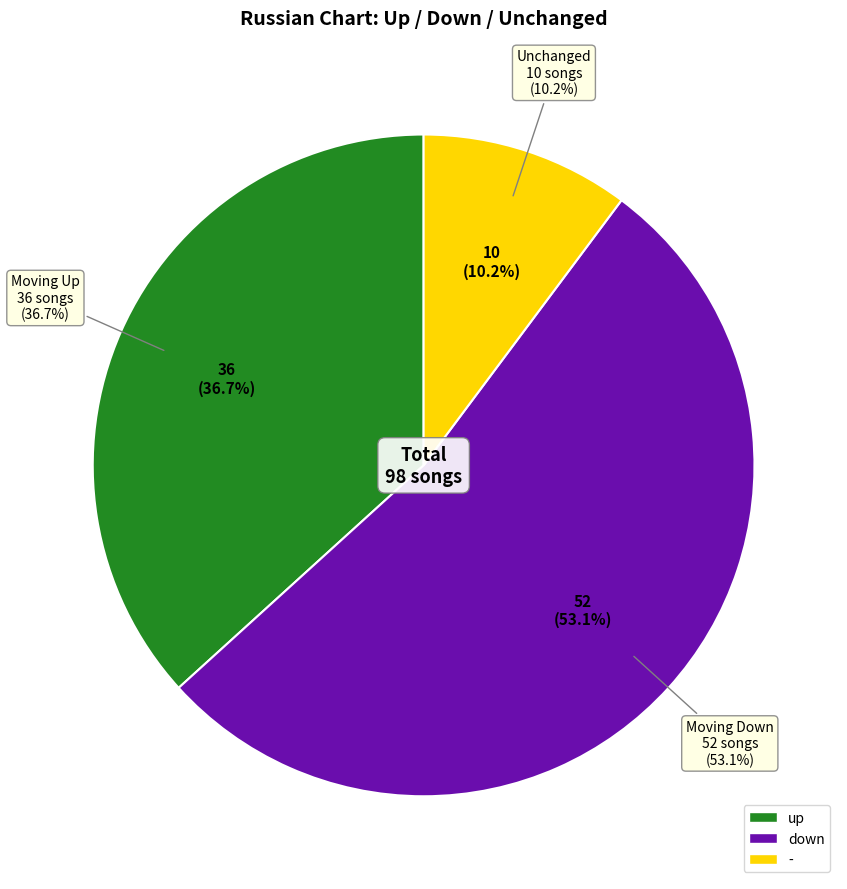

How many slices are in this pie chart?

3